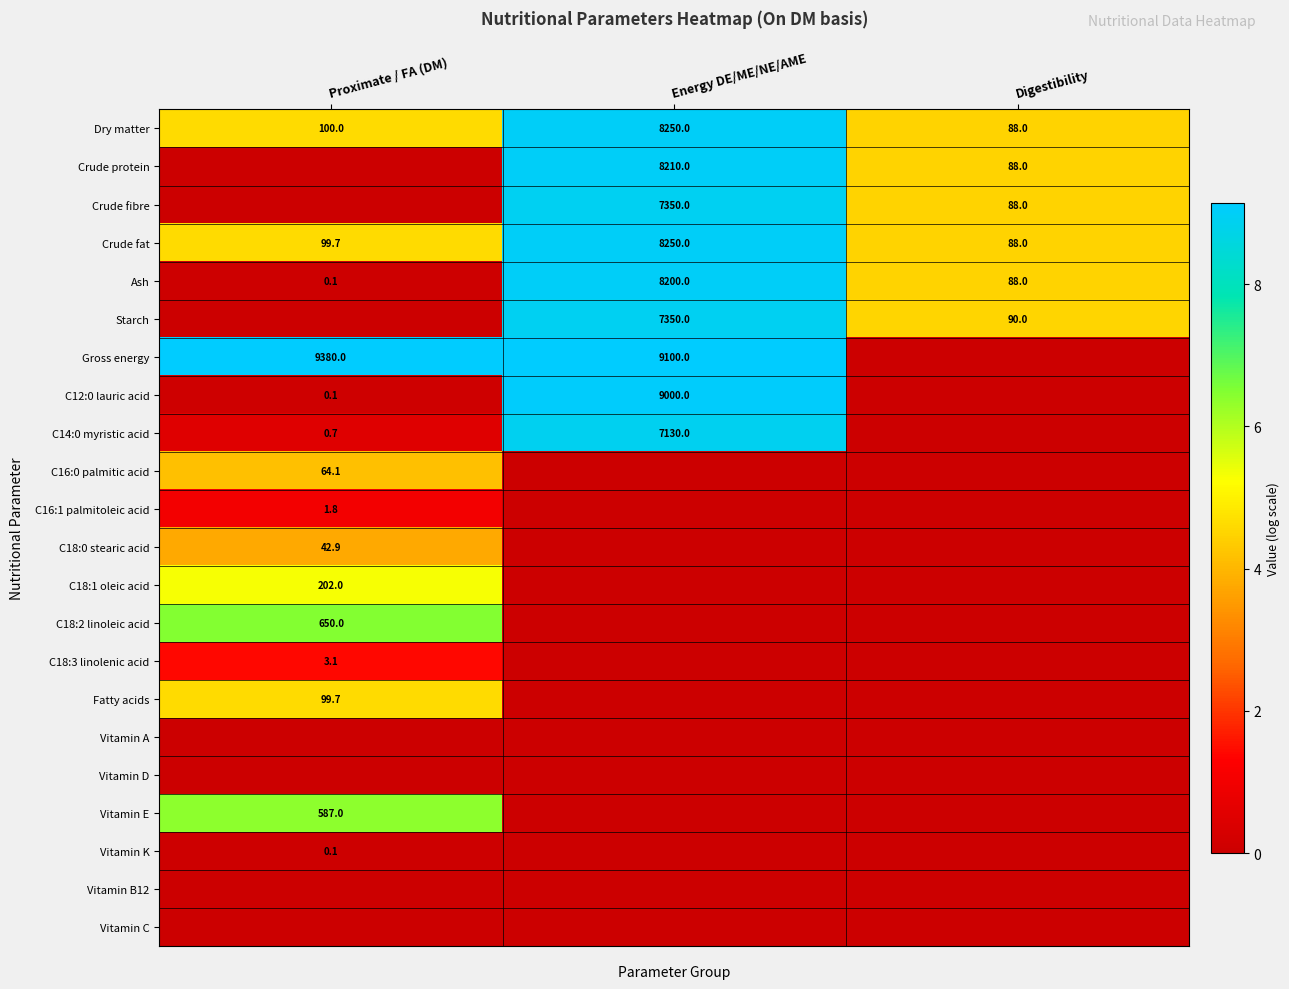

What is the difference between the Crude fat values at Digestibility and Proximate / FA (DM)?

11.7